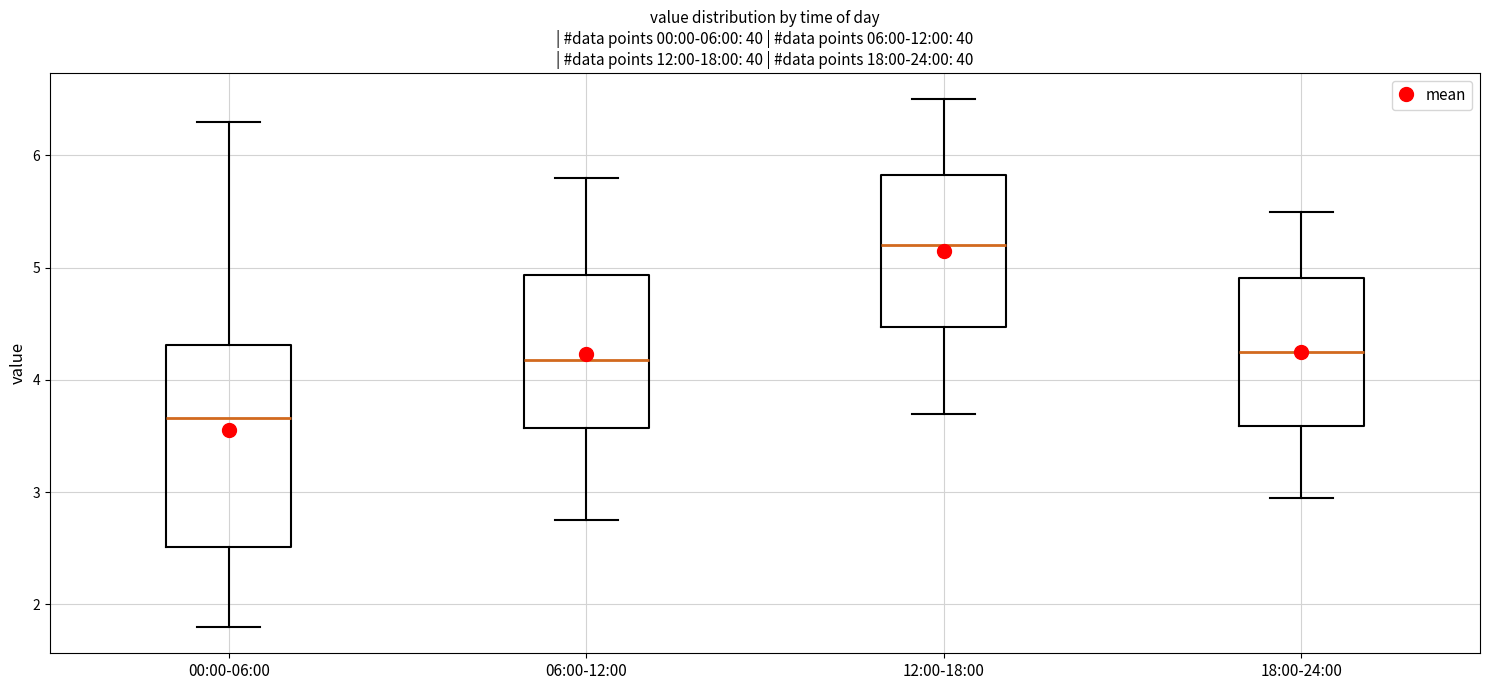

Comparing the boxes themselves (not the whiskers), which one is the tallest?

00:00-06:00